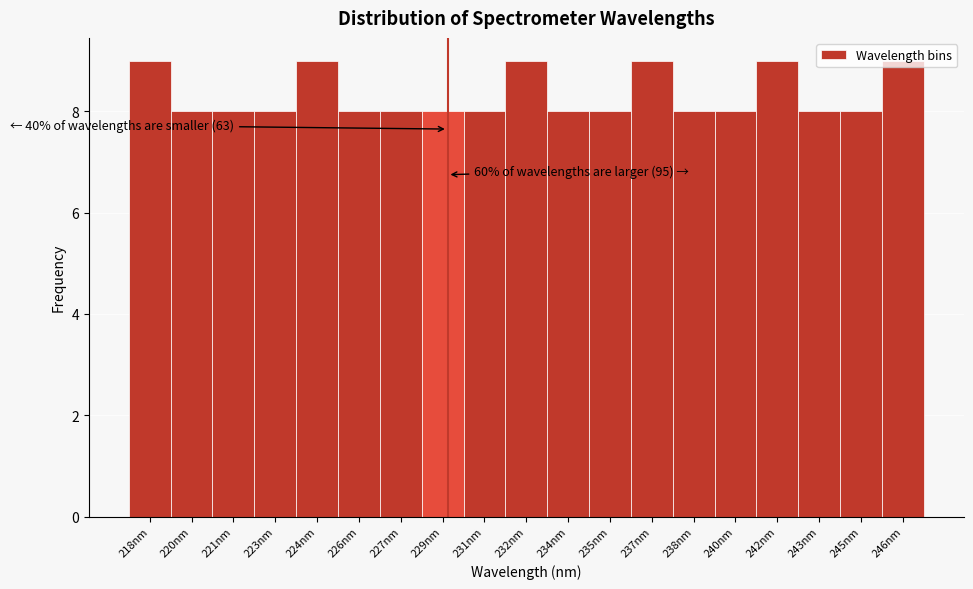

What is the maximum value shown in the chart?

9